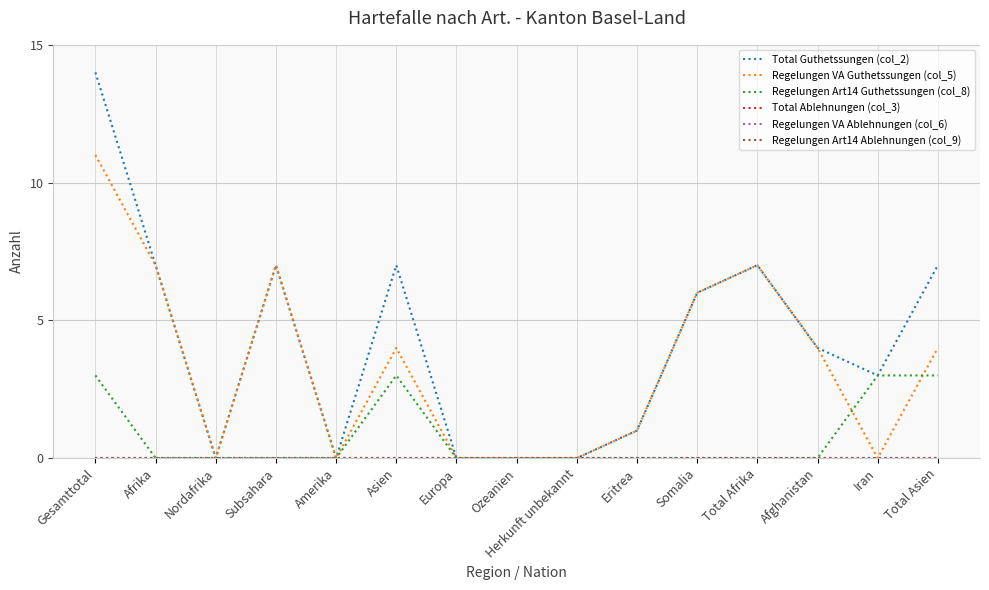

Does the chart display data point markers on the line(s)?

No